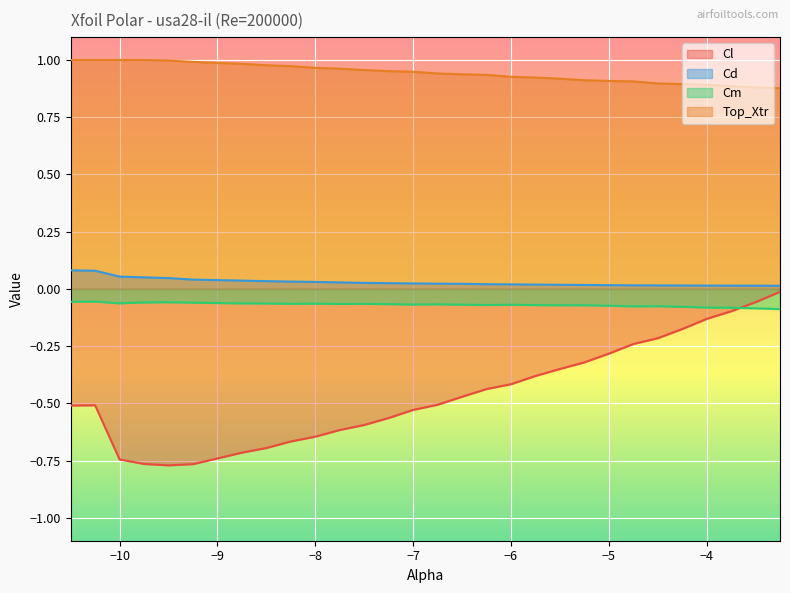

Which series has the largest range (max minus min)?

Cl